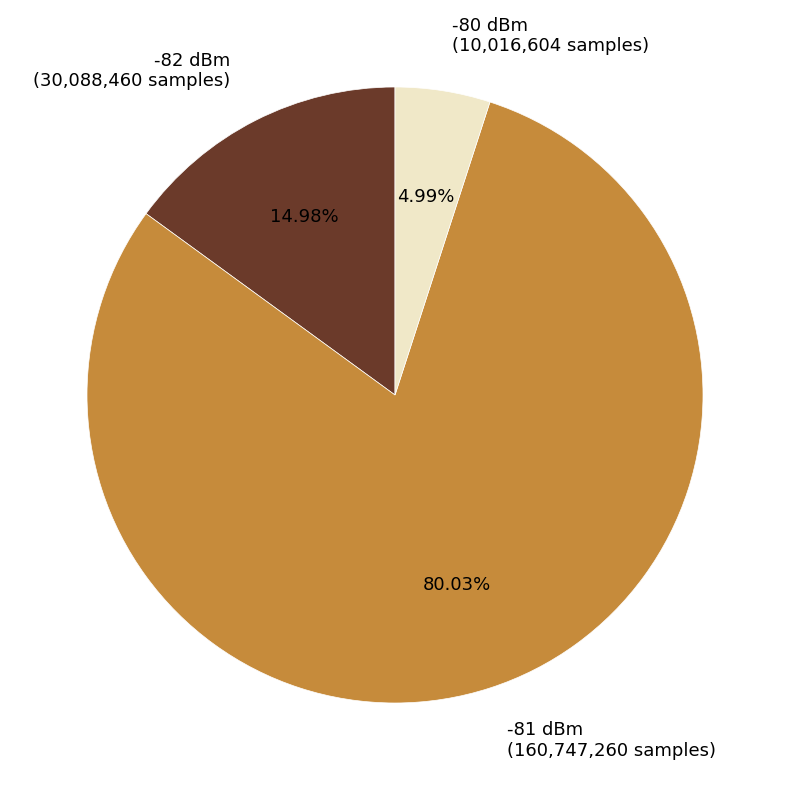

Between -82 dBm (30,088,460 samples) and -80 dBm (10,016,604 samples), which is larger?

-82 dBm (30,088,460 samples)